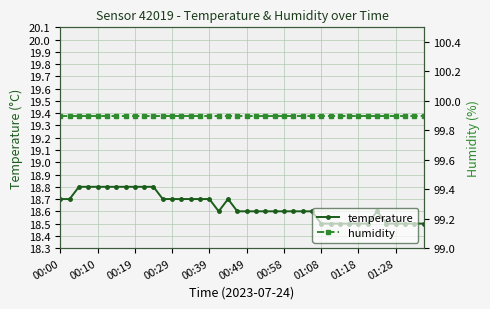

True or false: humidity and temperature cross at least once.

False